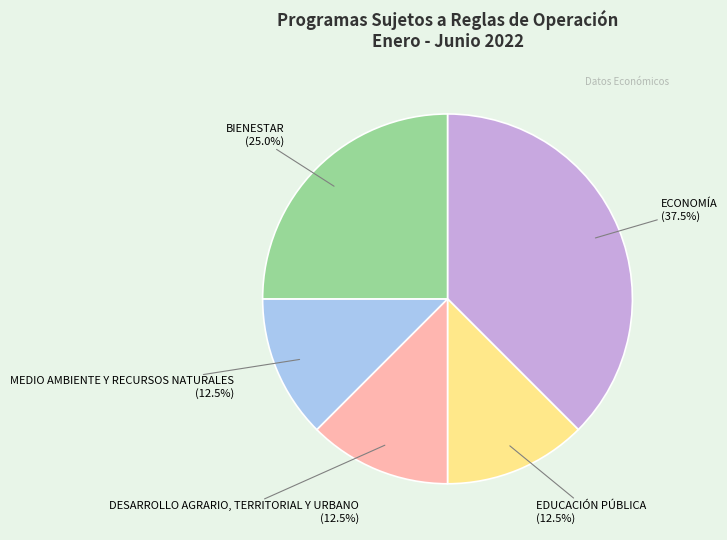

What is the total percentage of MEDIO AMBIENTE Y RECURSOS NATURALES and DESARROLLO AGRARIO, TERRITORIAL Y URBANO?

25.0%